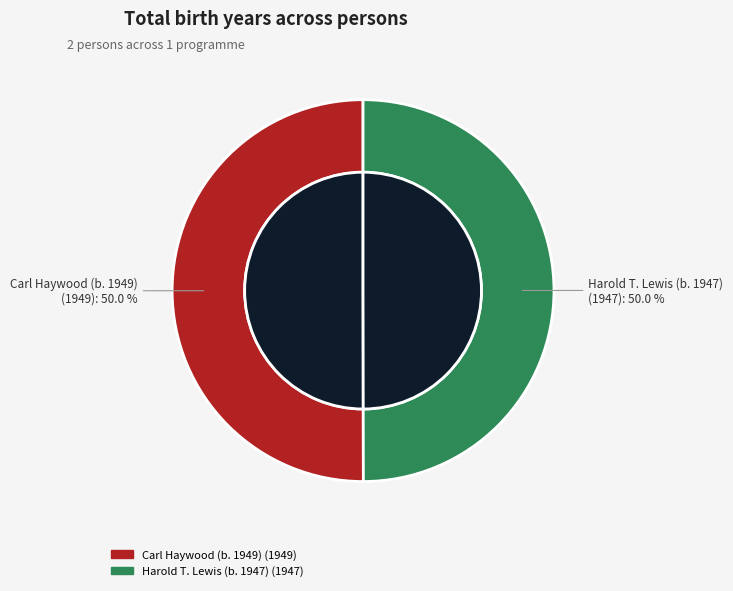

Rank the categories by value from highest to lowest.

Carl Haywood (b. 1949), Harold T. Lewis (b. 1947)